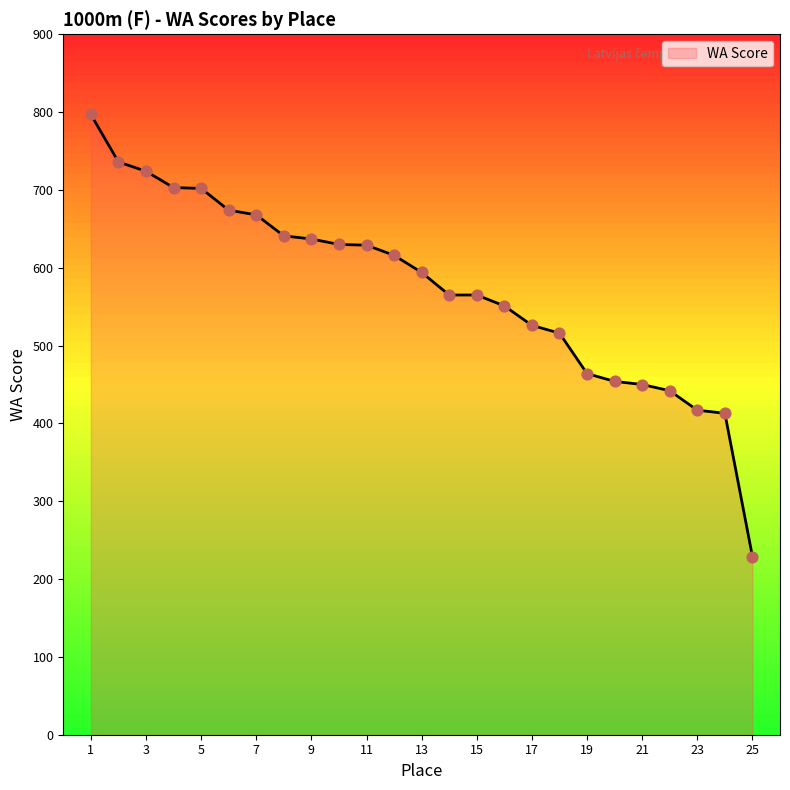

What is the maximum value shown in the chart?

797